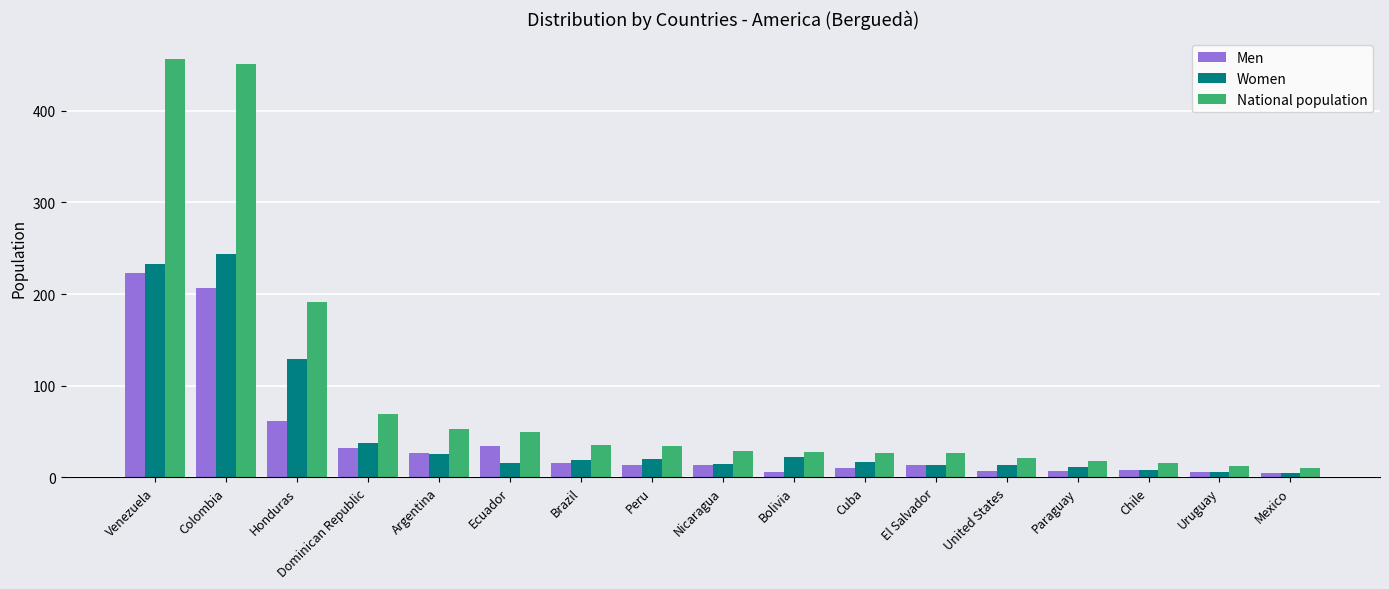

At which label does Women reach its peak?

Colombia